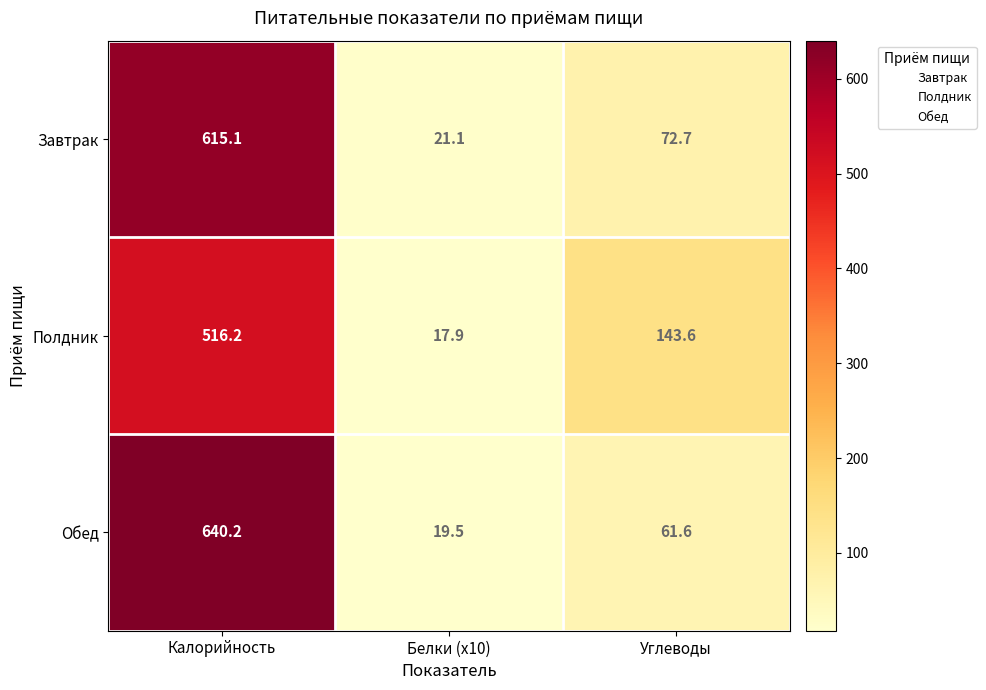

Which series has the largest total across all categories?

Обед